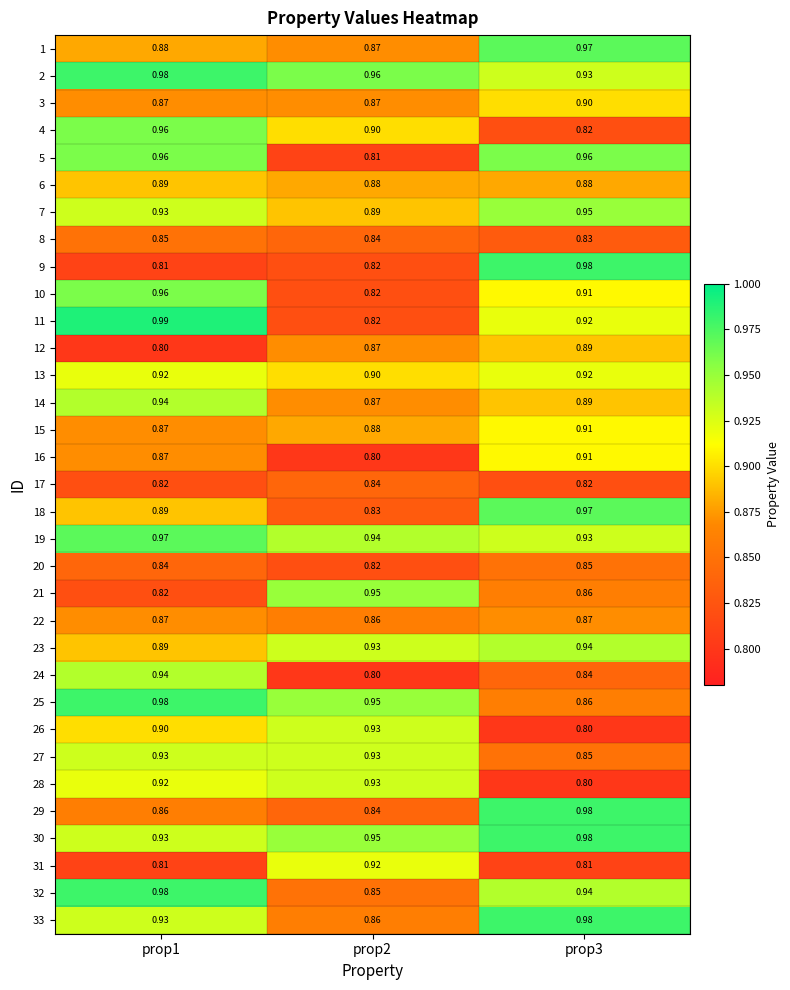

What is the spread (max minus min) of values at prop1?

0.2